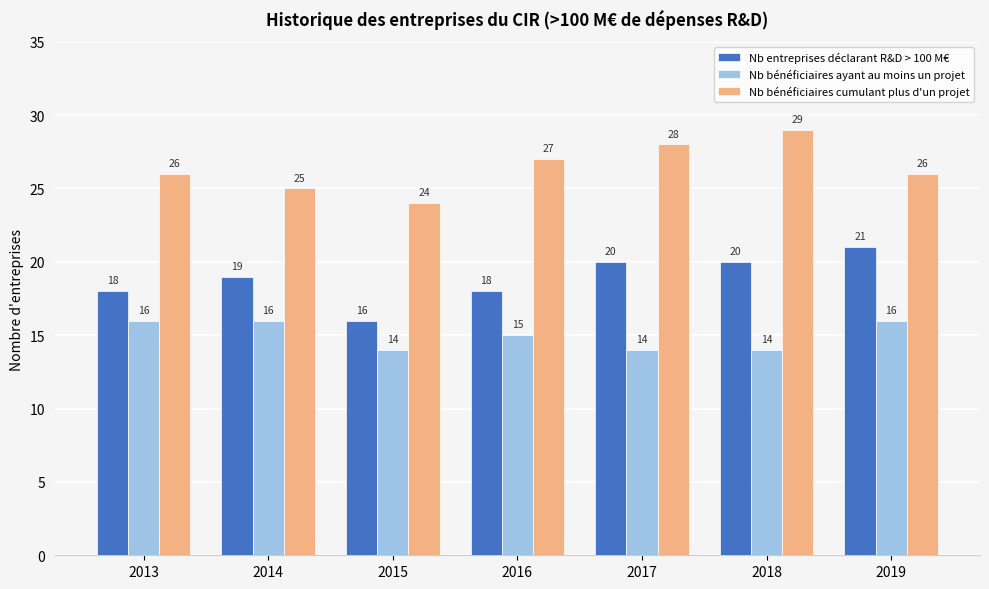

Between 2014 and 2017, which series saw the biggest shift?

Nb bénéficiaires cumulant plus d'un projet